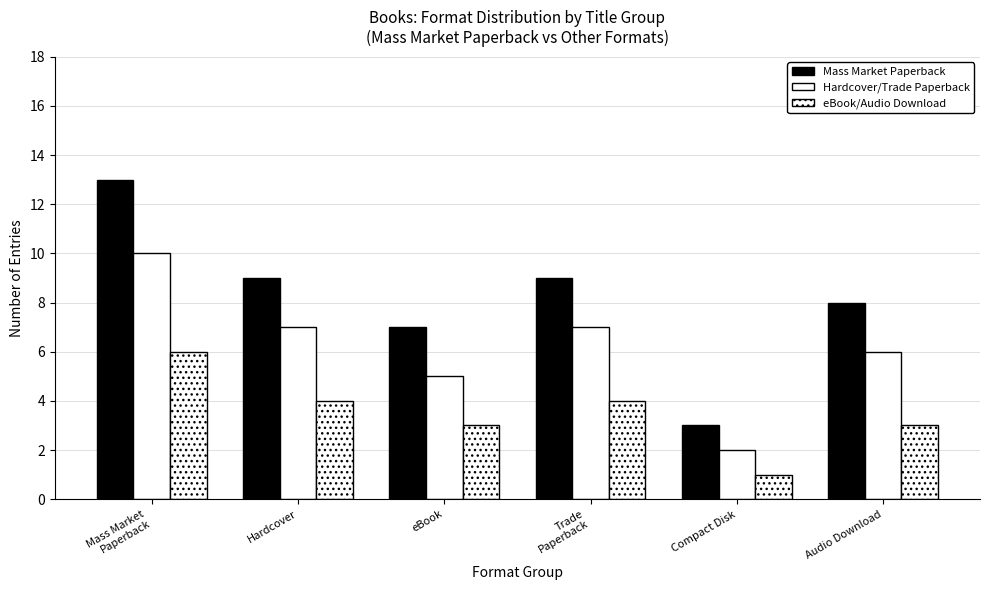

How many distinct data groups are displayed?

3